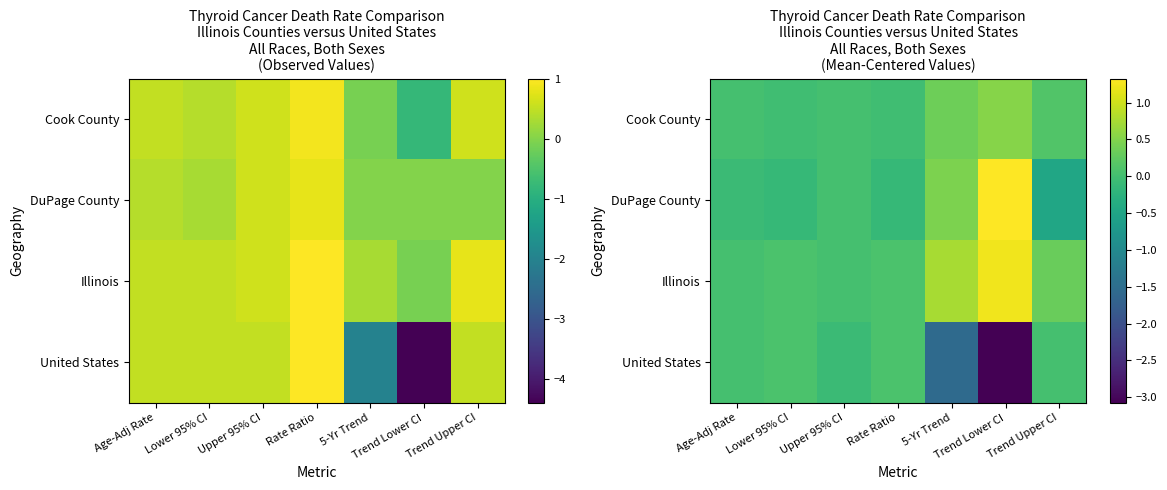

What is the difference between the highest and lowest values at Trend Upper CI?

0.8